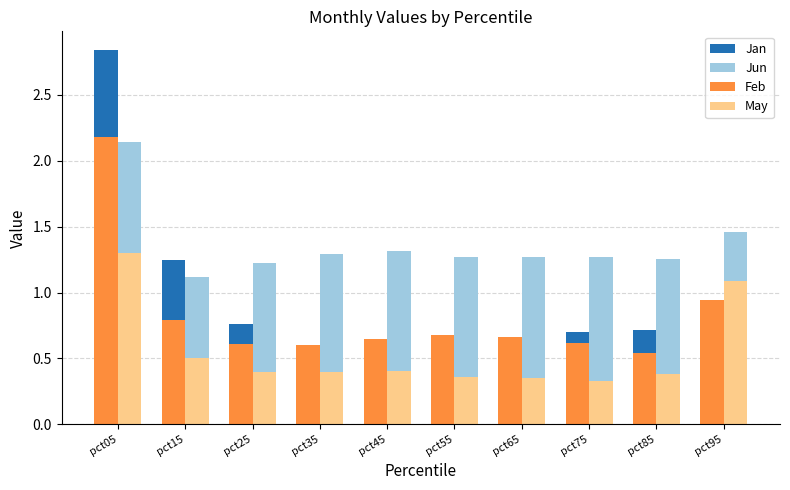

What is the difference between the maximum and minimum values in the Jun series?

1.0